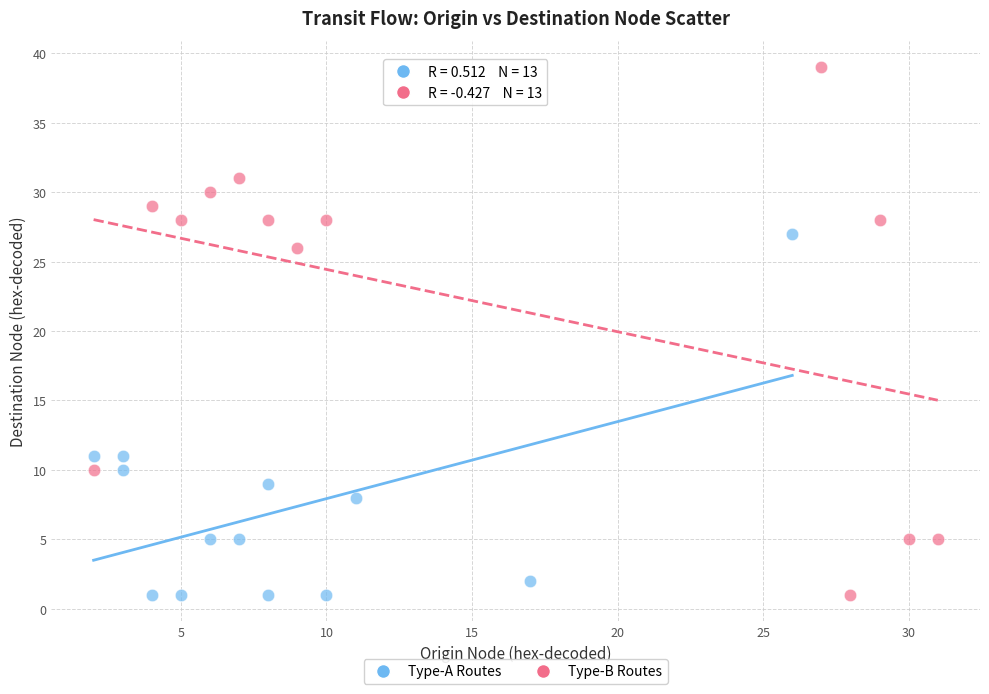

Which series contains the highest Y value?

Type-B Routes